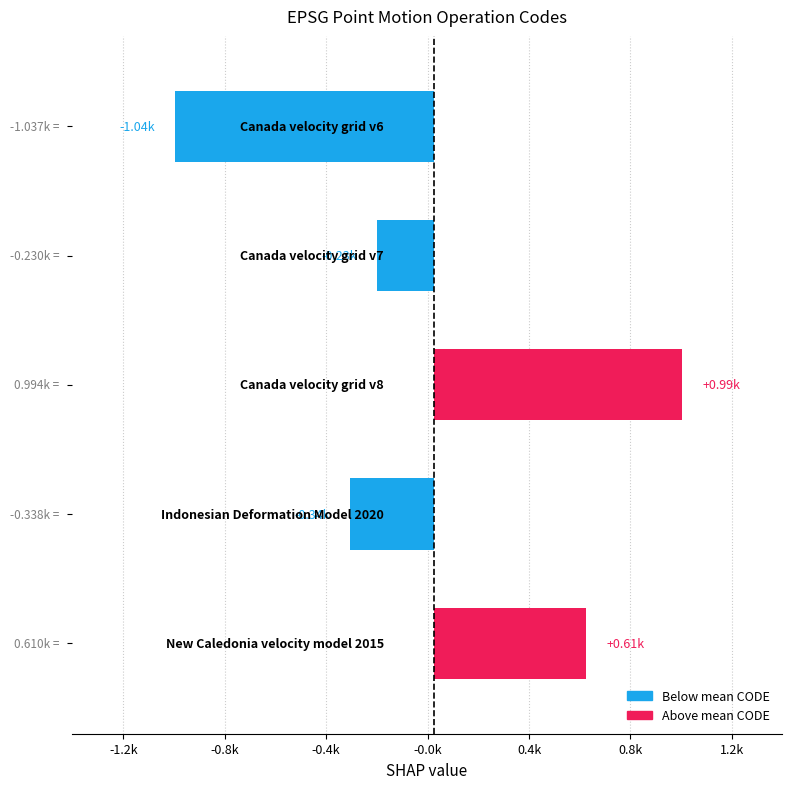

Are the bars horizontal?

Yes